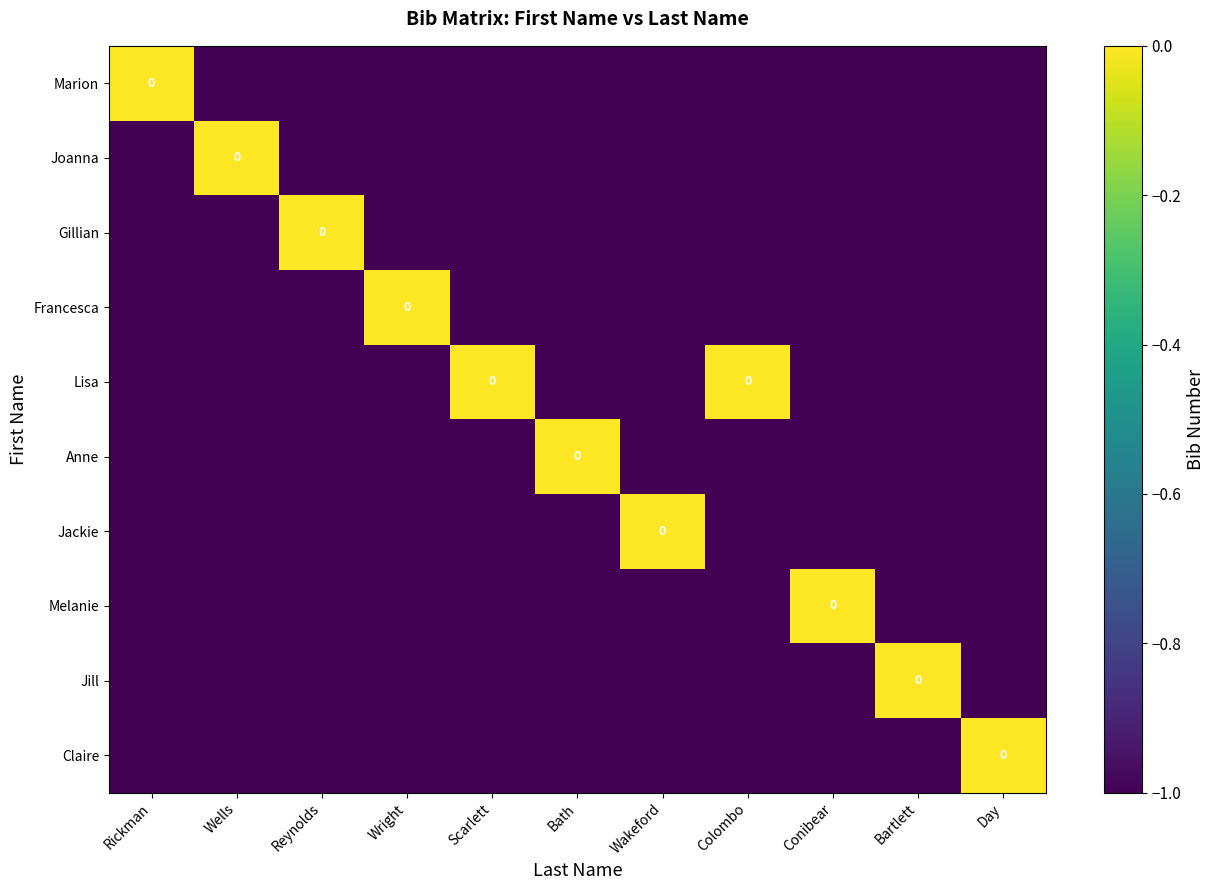

True or false: Jackie has a value of -1 at Reynolds.

True